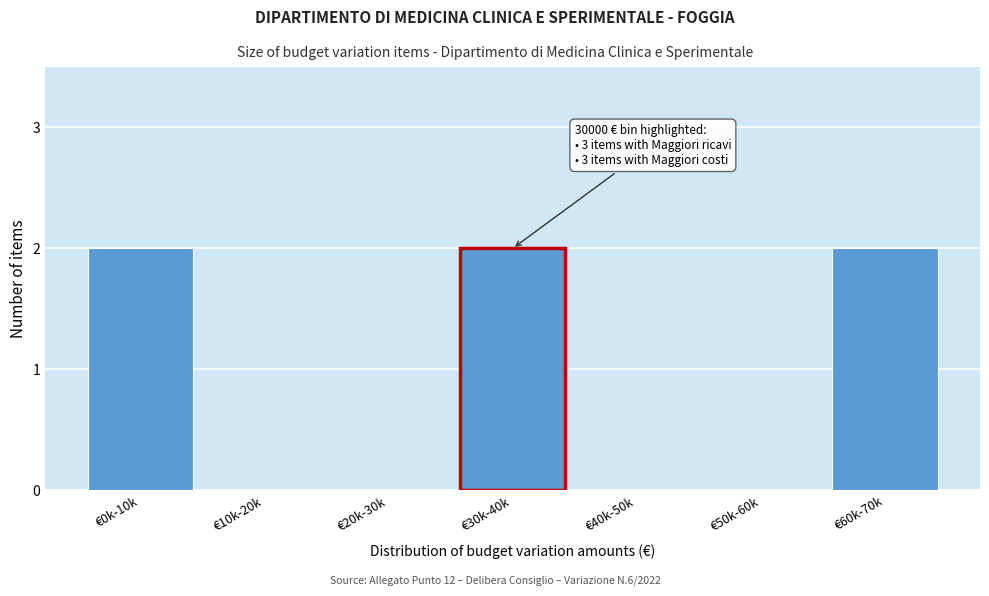

Reading left to right, transcribe all the data shown in this chart.

€0k-10k=2	€10k-20k=0	€20k-30k=0	€30k-40k=2	€40k-50k=0	€50k-60k=0	€60k-70k=2